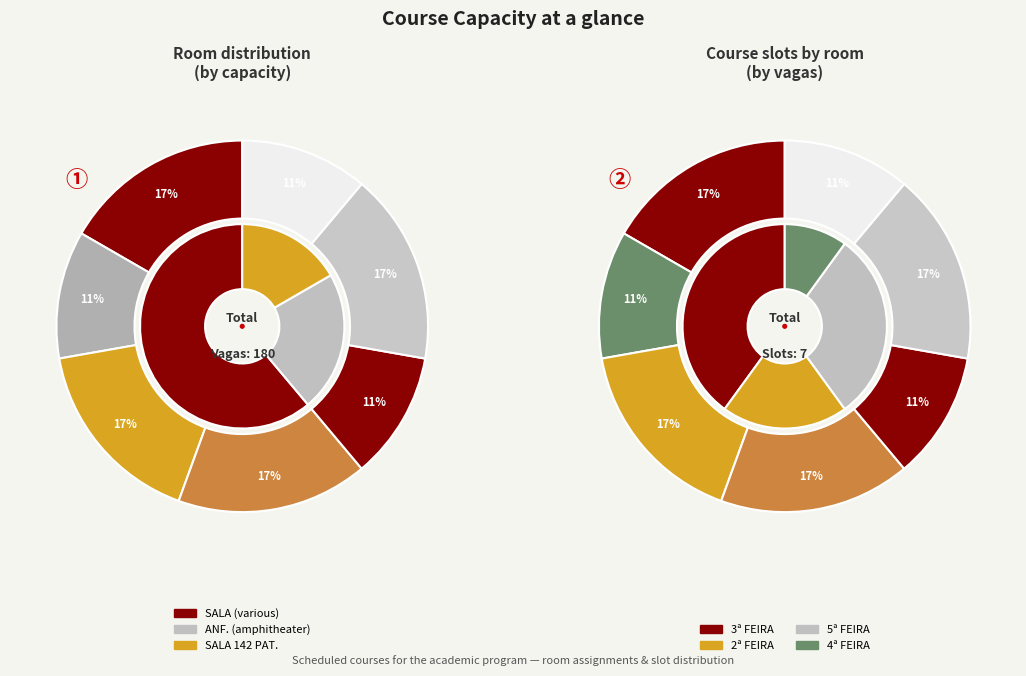

The SALA 02 slice represents 11% of the pie. True or false?

True